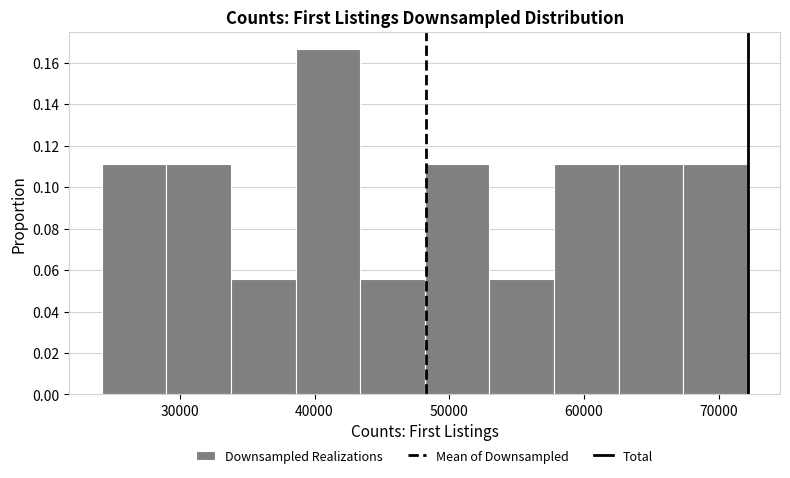

Over which range of the x-axis is the bar tallest?

39000 to 43000